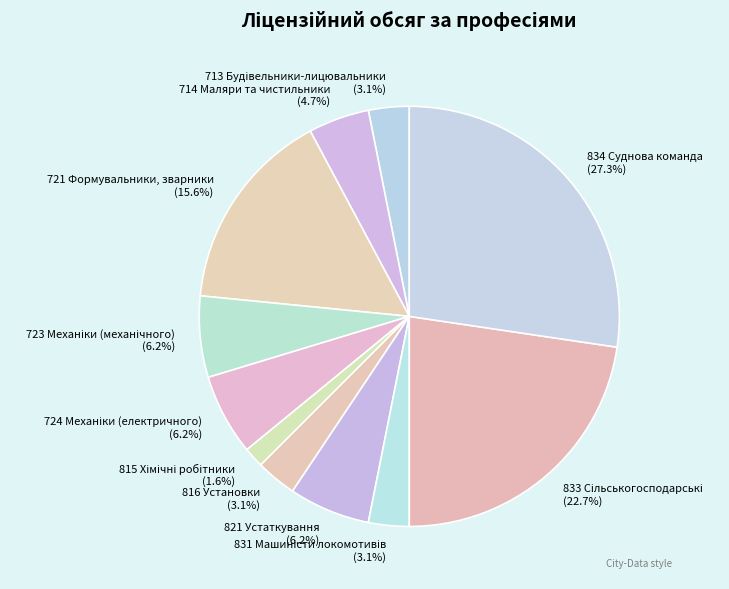

Does any single category account for the majority?

No